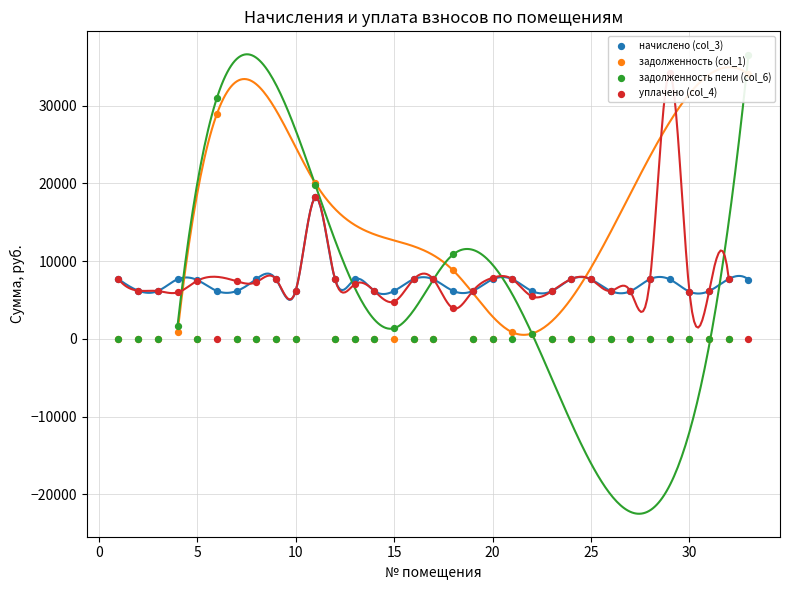

Which series reaches the minimum Y coordinate?

задолженность (col_1)